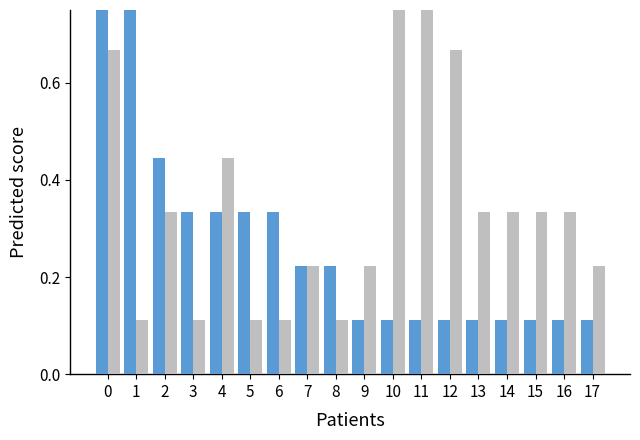

How many groups of bars are there?

18